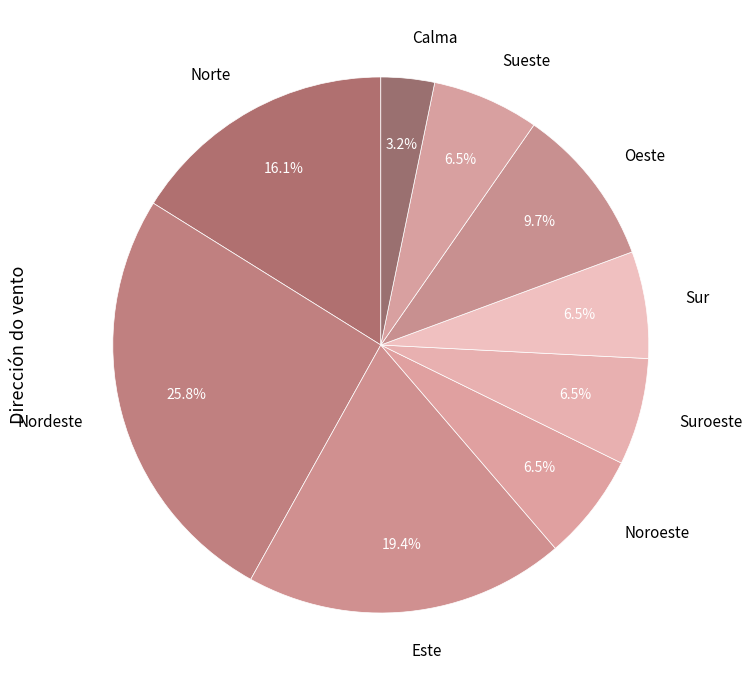

How many segments does this pie chart have?

9